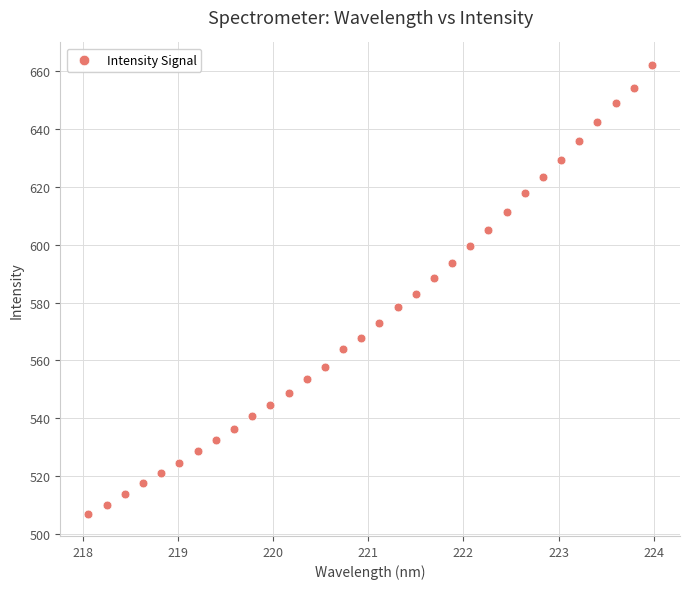

What is the range of Y values (max minus min)?

154.9